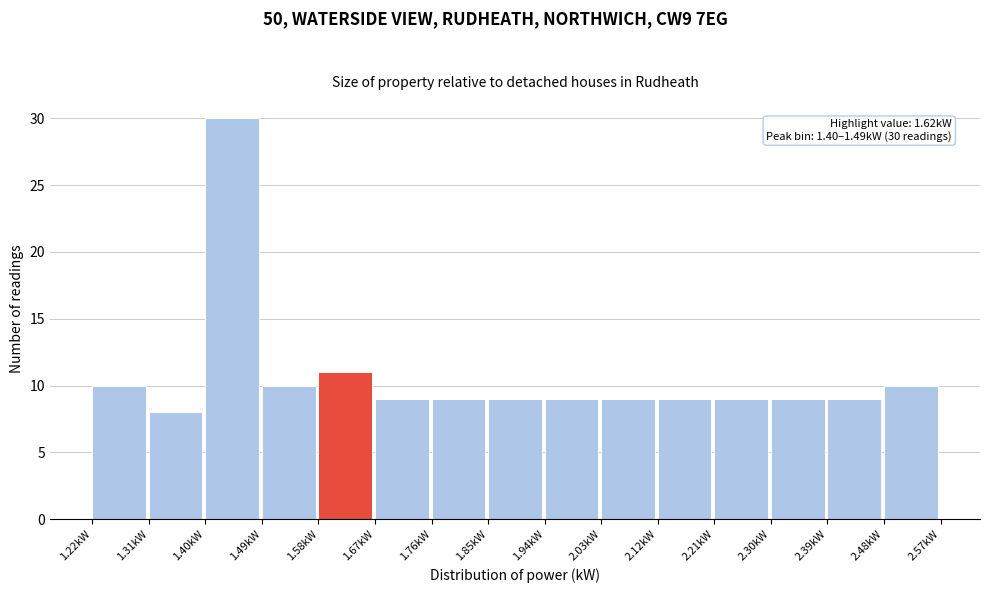

Over which range of the x-axis is the bar tallest?

1.40 to 1.49